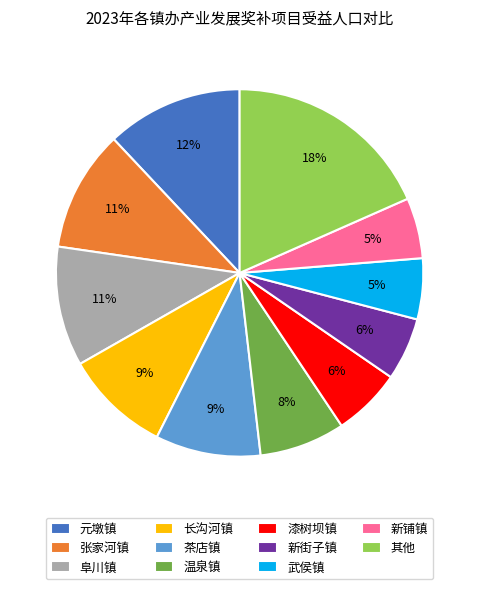

Is the sum of 茶店镇 and 元墩镇 greater than half?

No